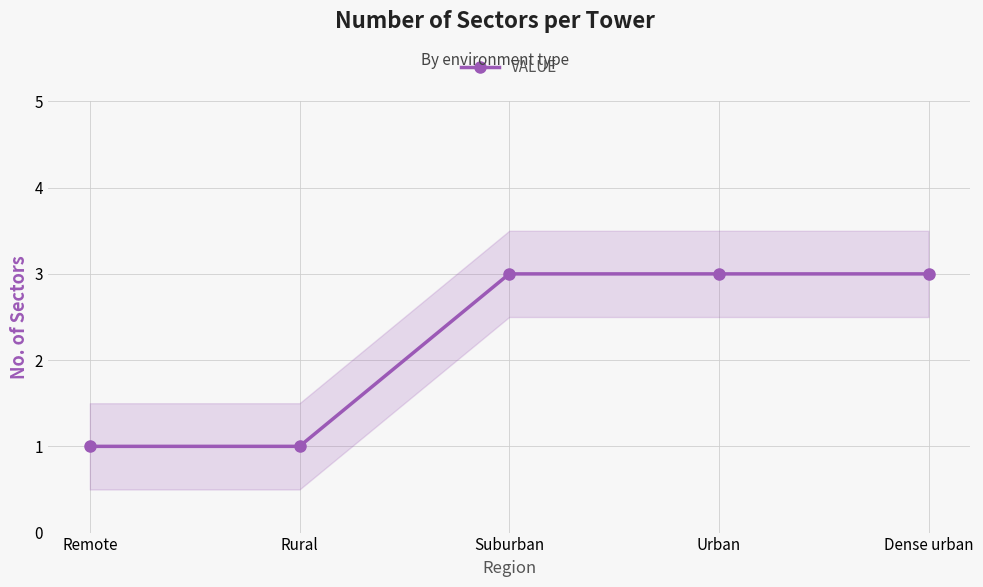

What is the difference between the values at Remote and Dense urban?

2